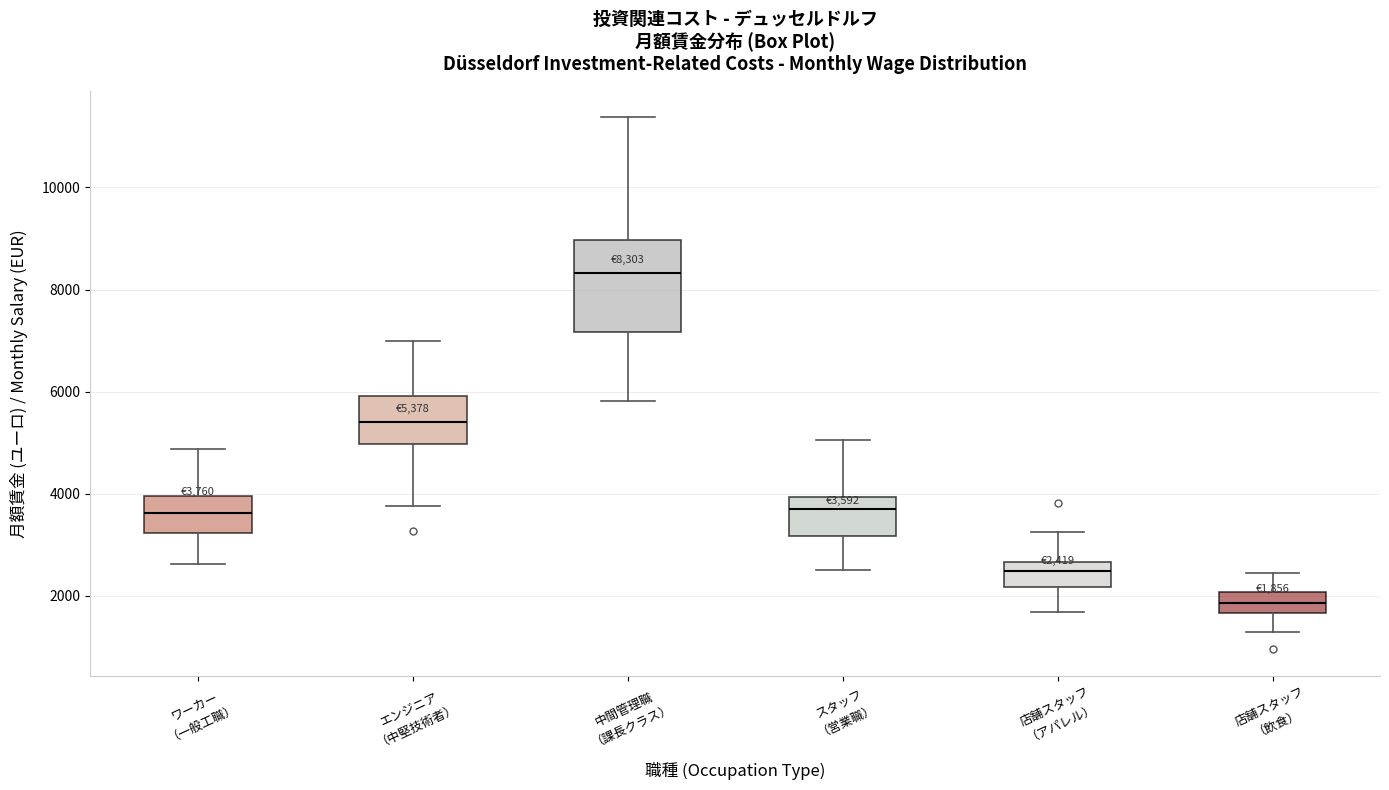

Which box's median line is the highest?

中間管理職 （課長クラス）